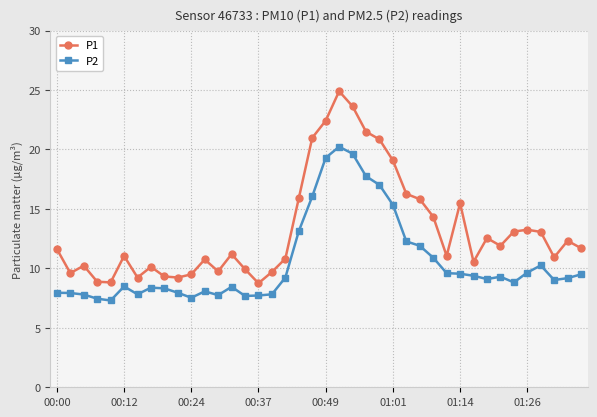

Rank the series by their average value, from highest to lowest.

P1, P2